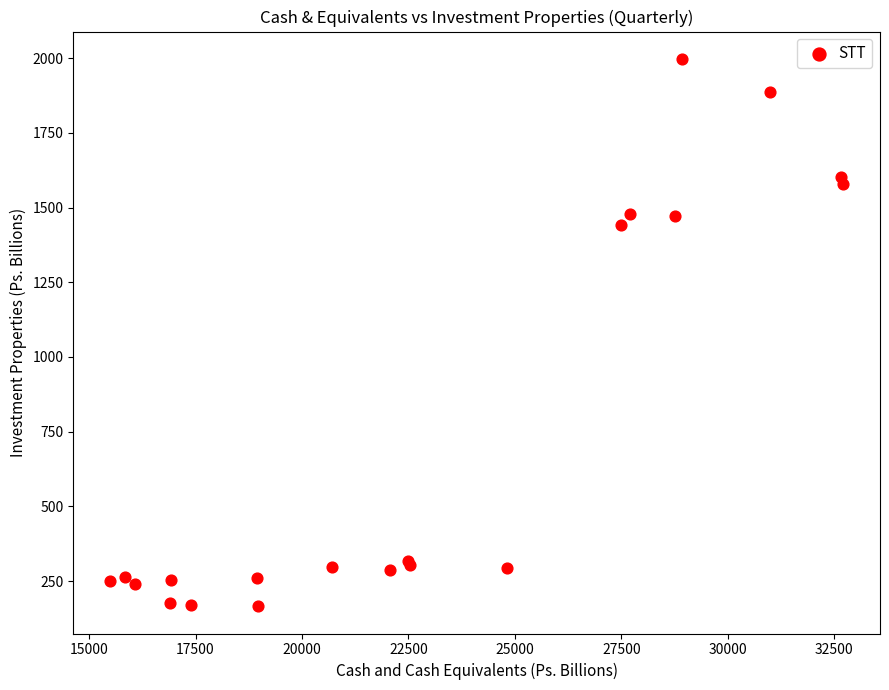

What Y value in the scatter plot is closest to 1081?

1442.0